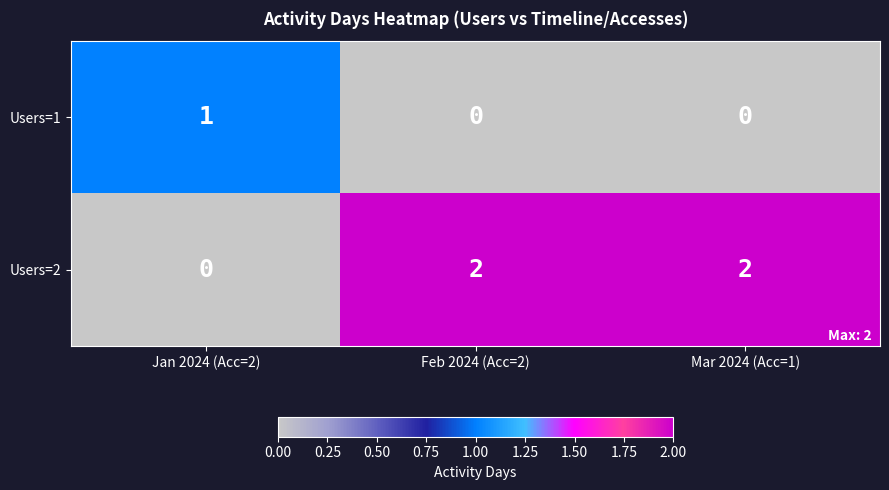

Reading left to right, what are all the values shown in this chart?

Users=1: 1	0	0
Users=2: 0	2	2